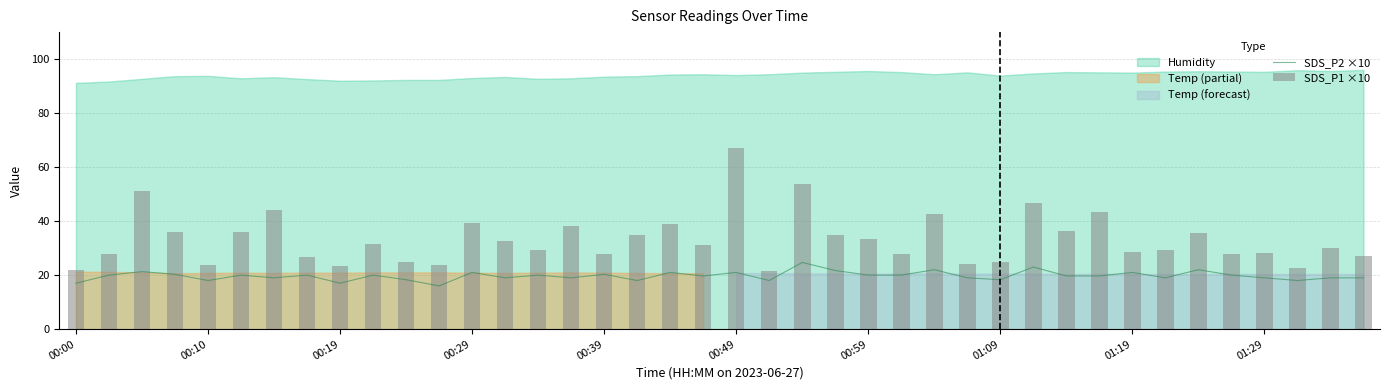

The value of SDS_P1 ×10 at 30 is 50.3. True or false?

False